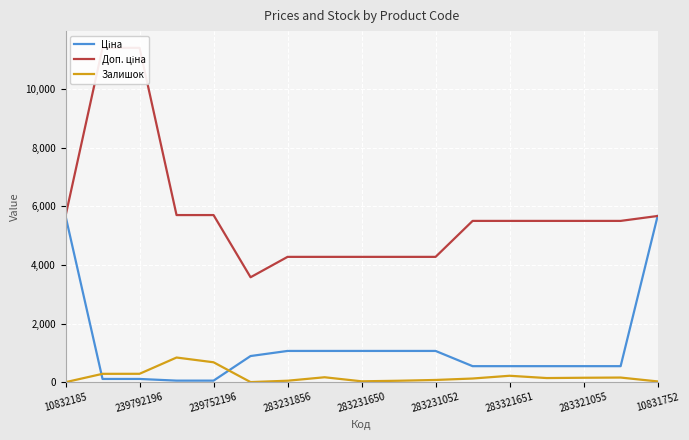

What is the value of the Залишок point at the 3rd from the left?

290.0